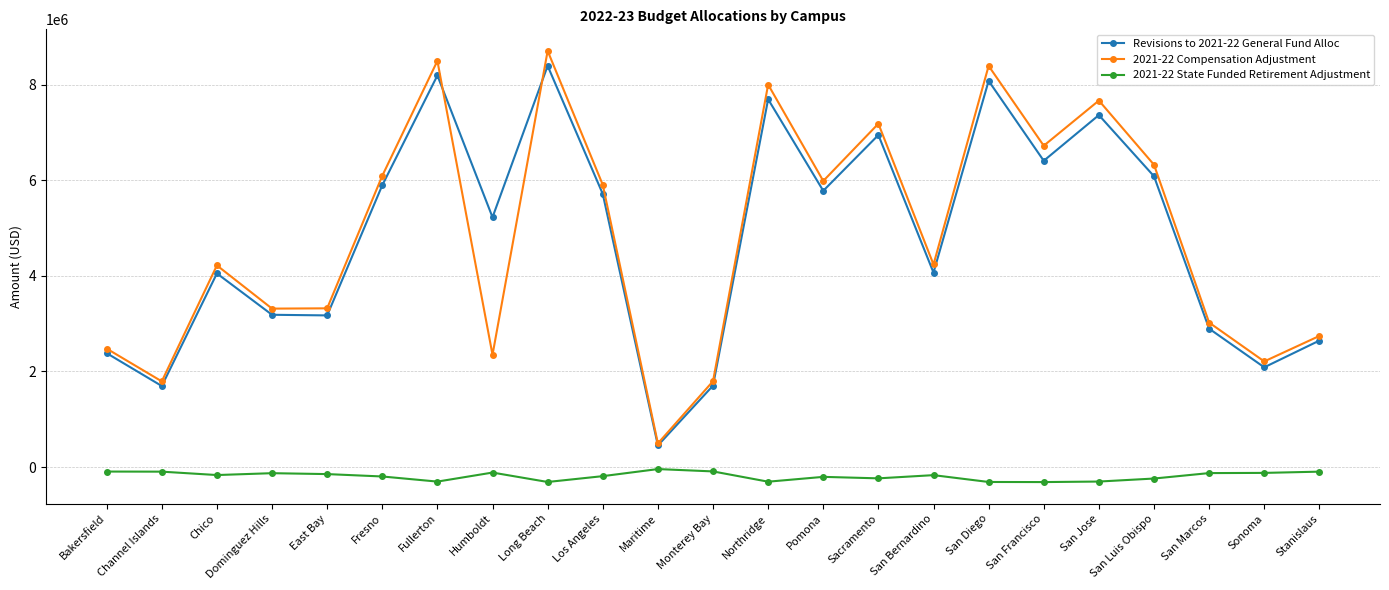

What is the spread (max minus min) of values at Chico?

4386000